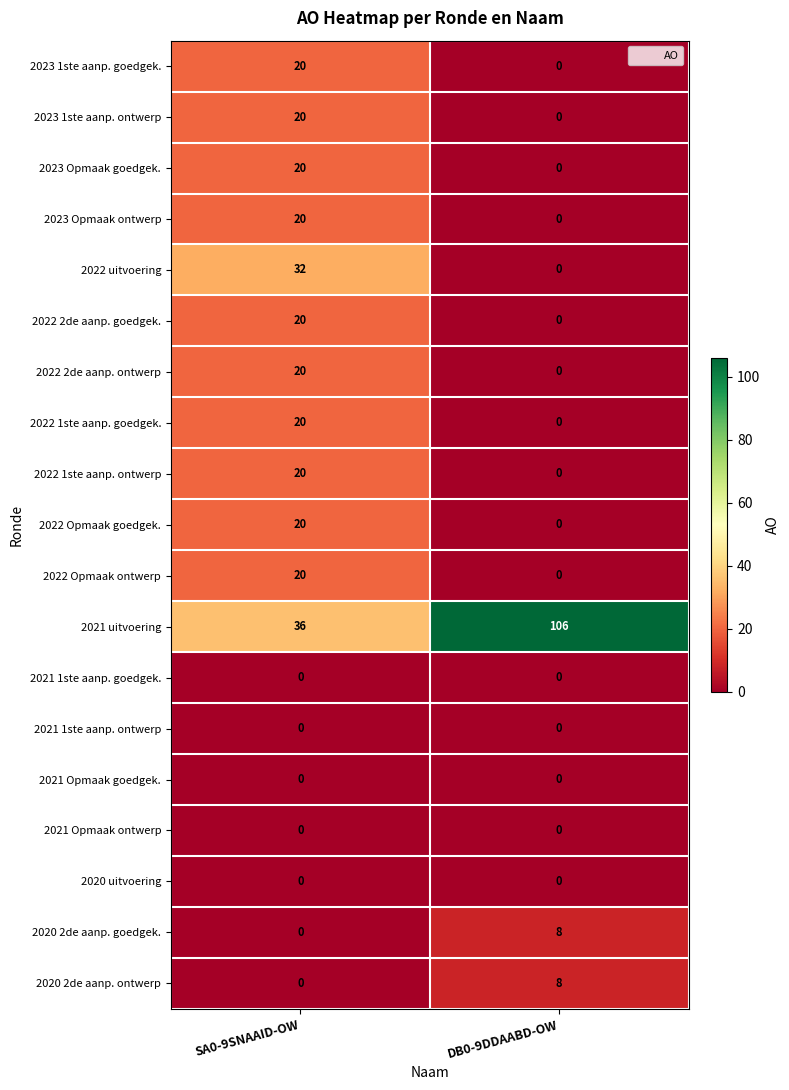

Which label corresponds to the largest value in the chart?

DB0-9DDAABD-OW